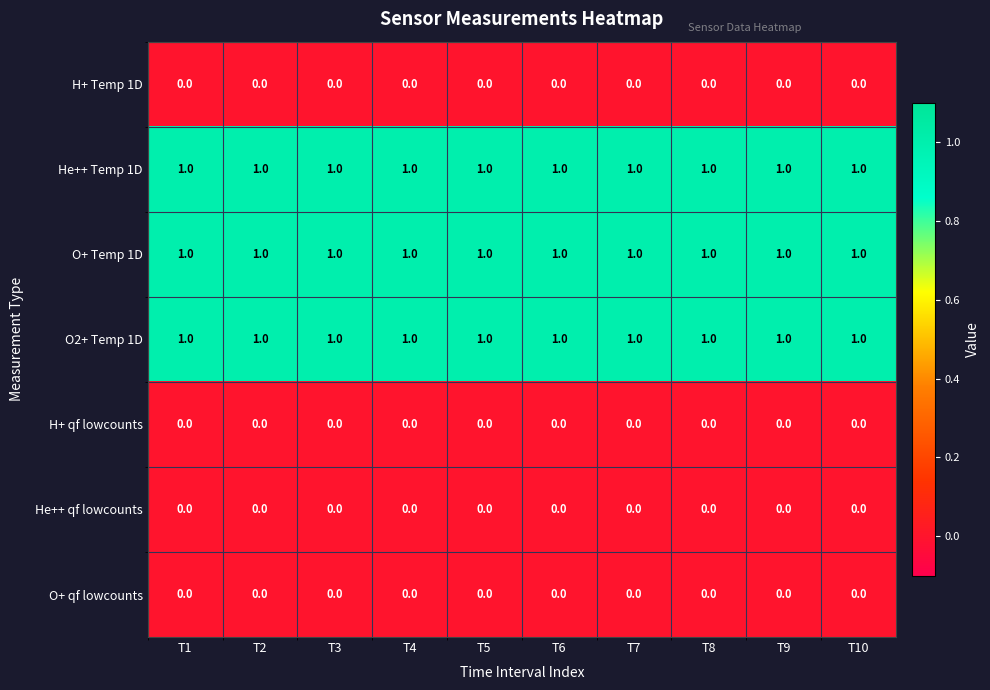

The value of O2+ Temp 1D at T9 is 2. True or false?

False